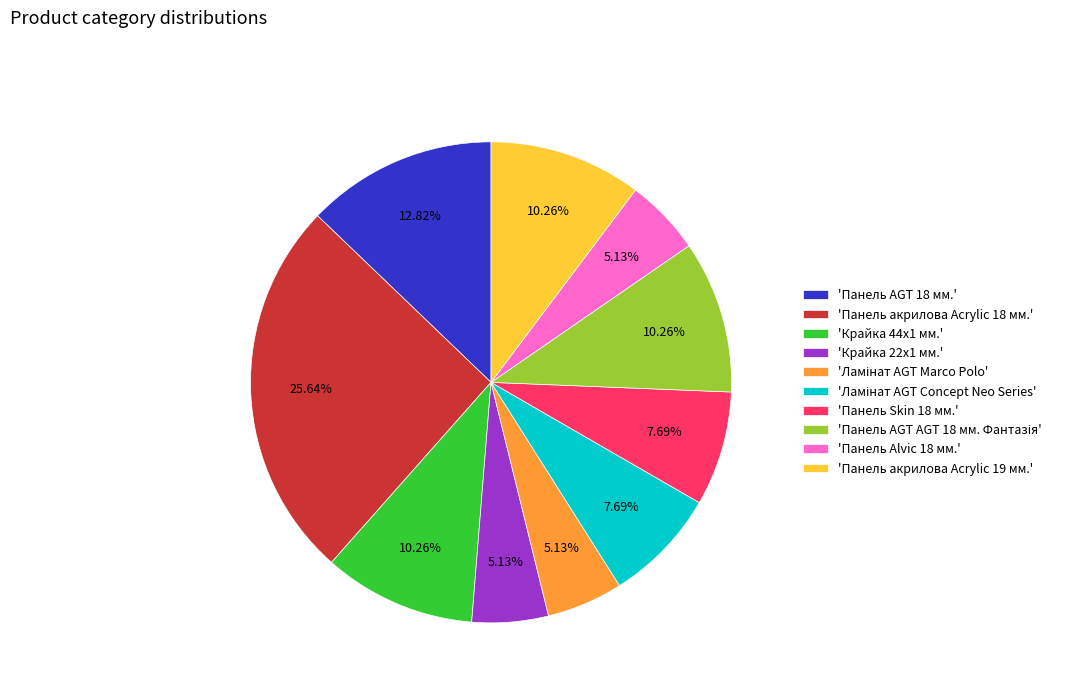

To the nearest percent, what is the average slice percentage?

10%